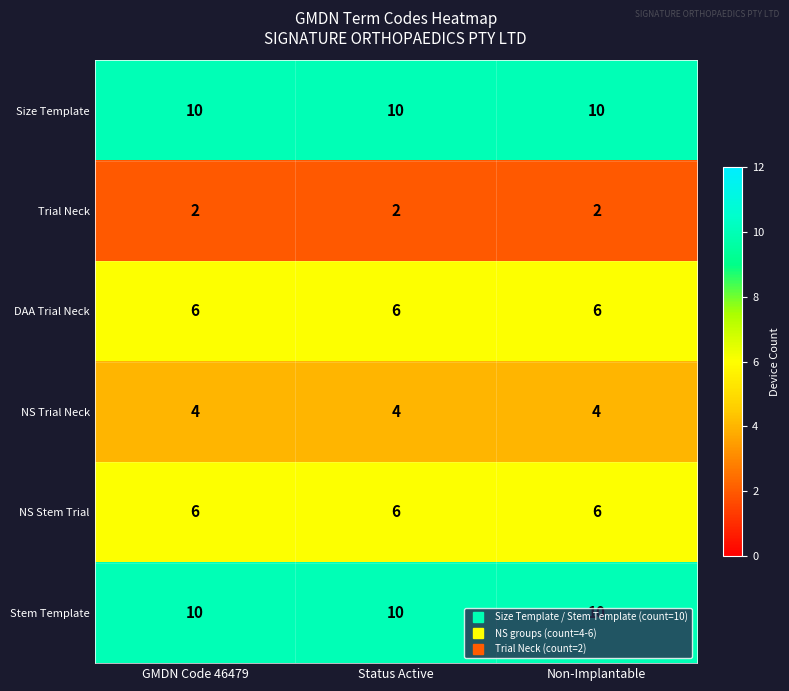

What is the highest value of the DAA Trial Neck series?

6